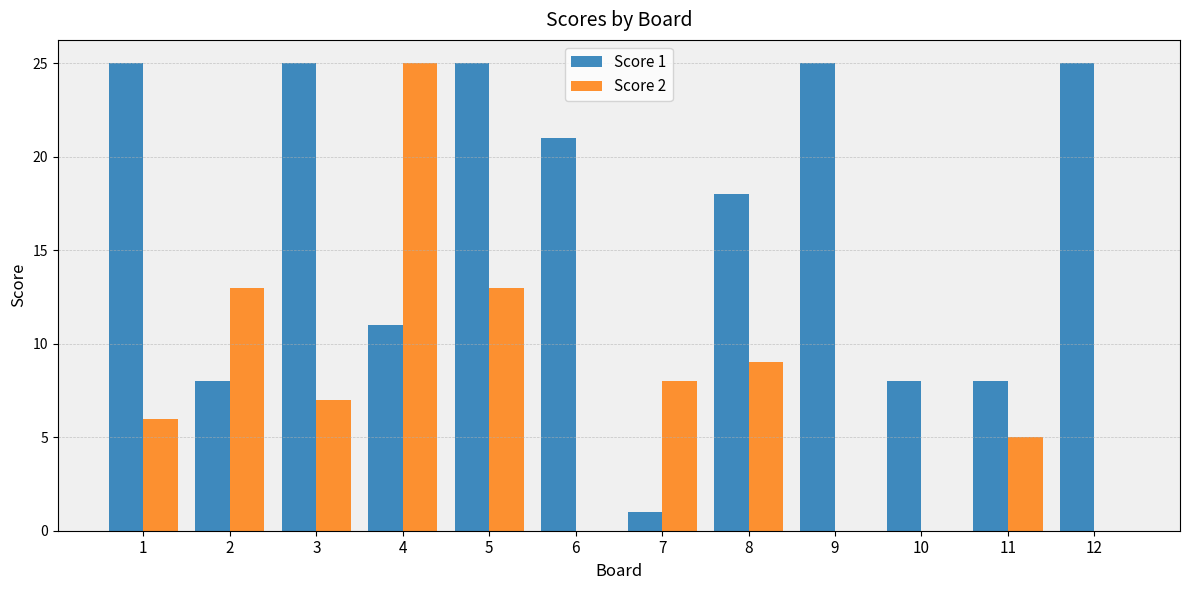

The Score 1 series shows 21 at 6. True or false?

True